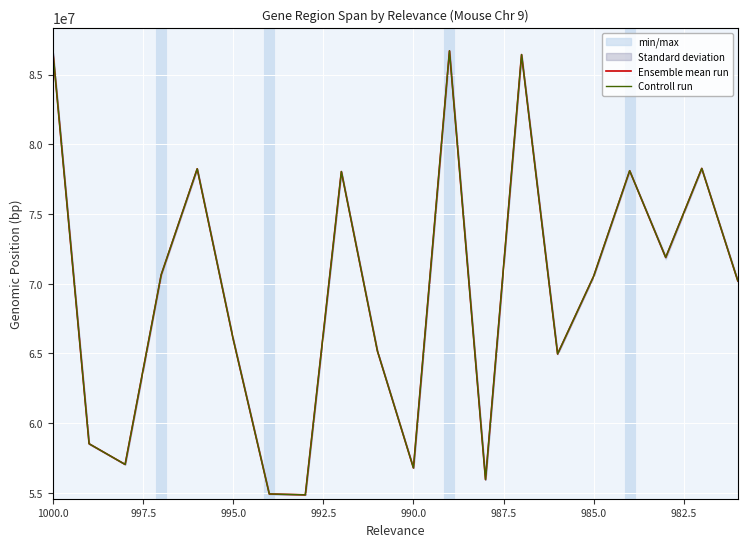

Is the value of Controll run at 10 greater than the value of Ensemble mean run at 990.0?

No